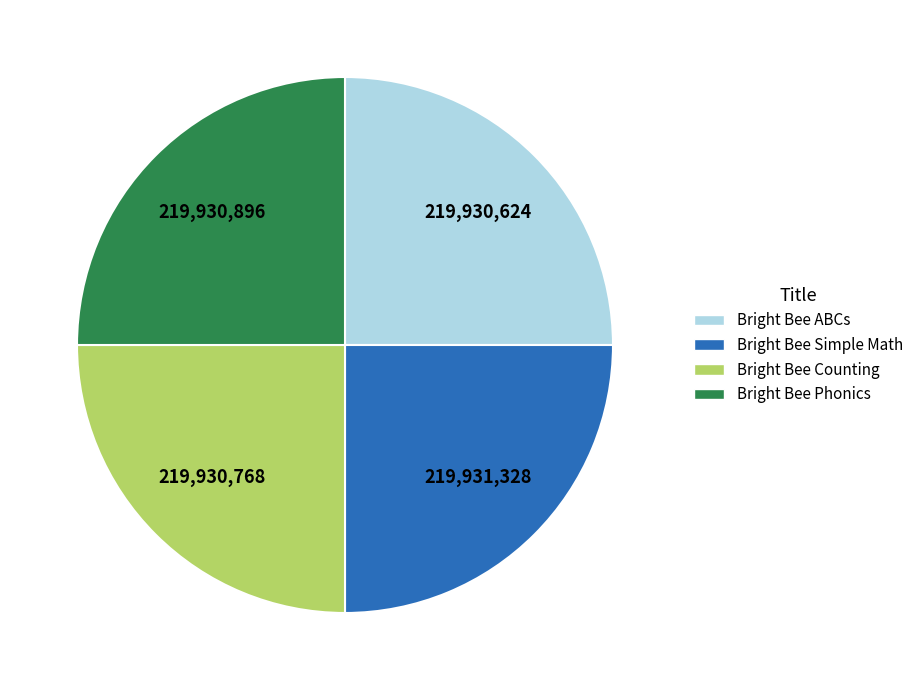

Is there any slice that represents more than half of the pie?

No